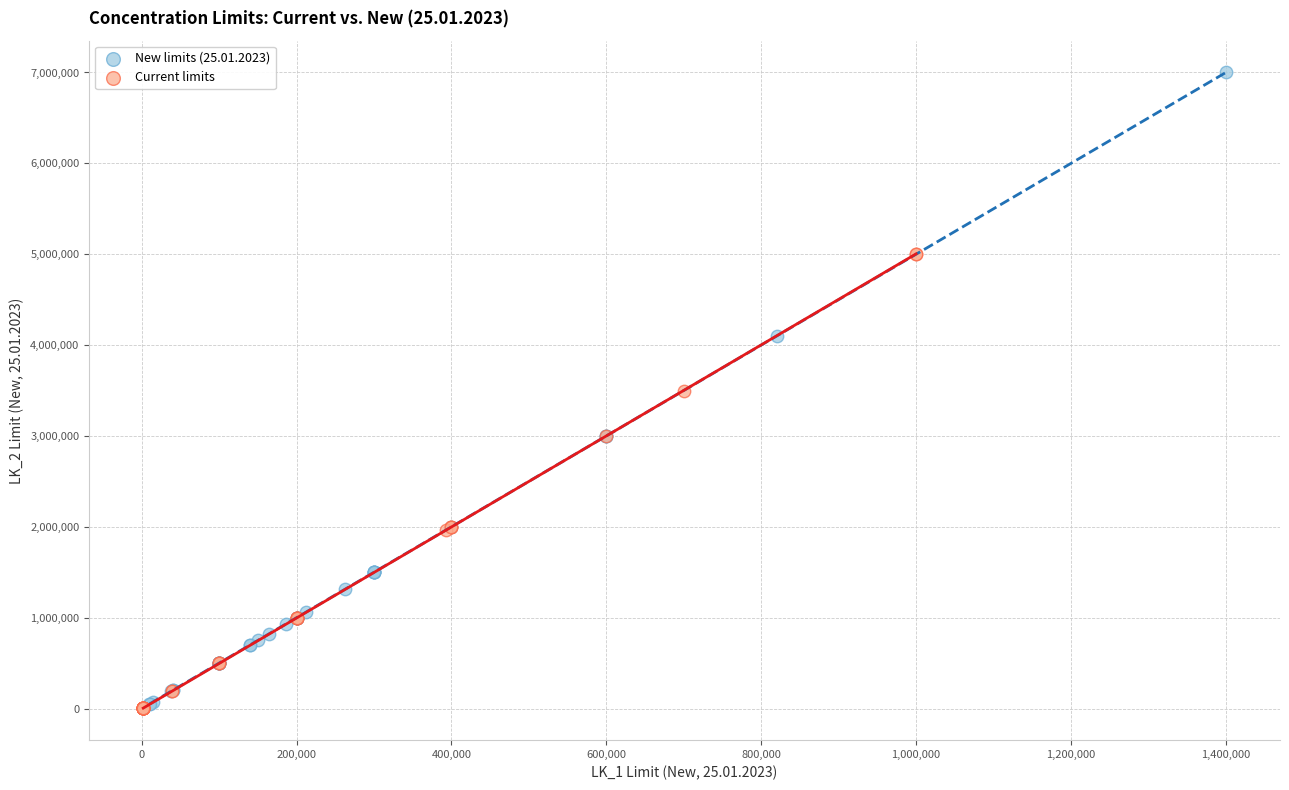

Which series contains the highest Y value?

New limits (25.01.2023)